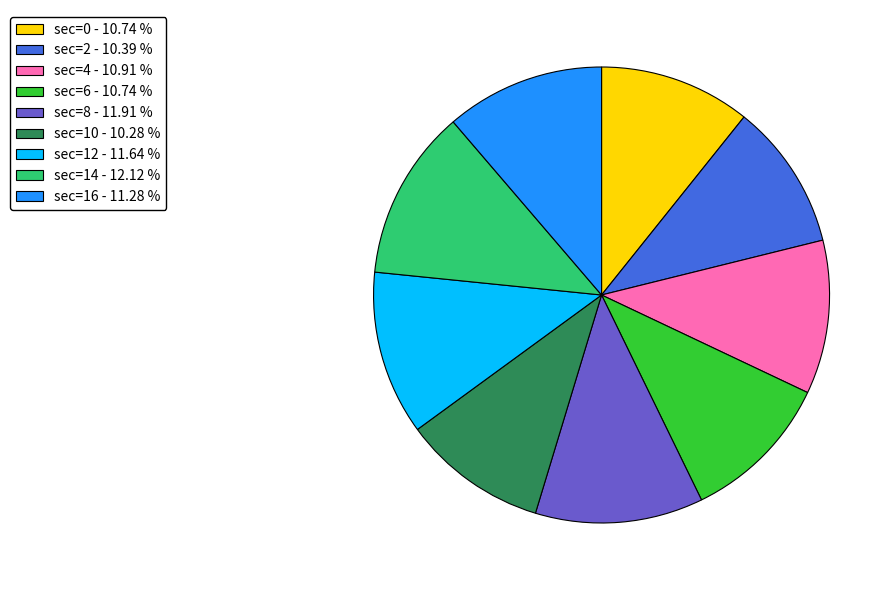

What is the ratio of the value at sec=14 - 12.12 % to the value at sec=0 - 10.74 %?

1.1